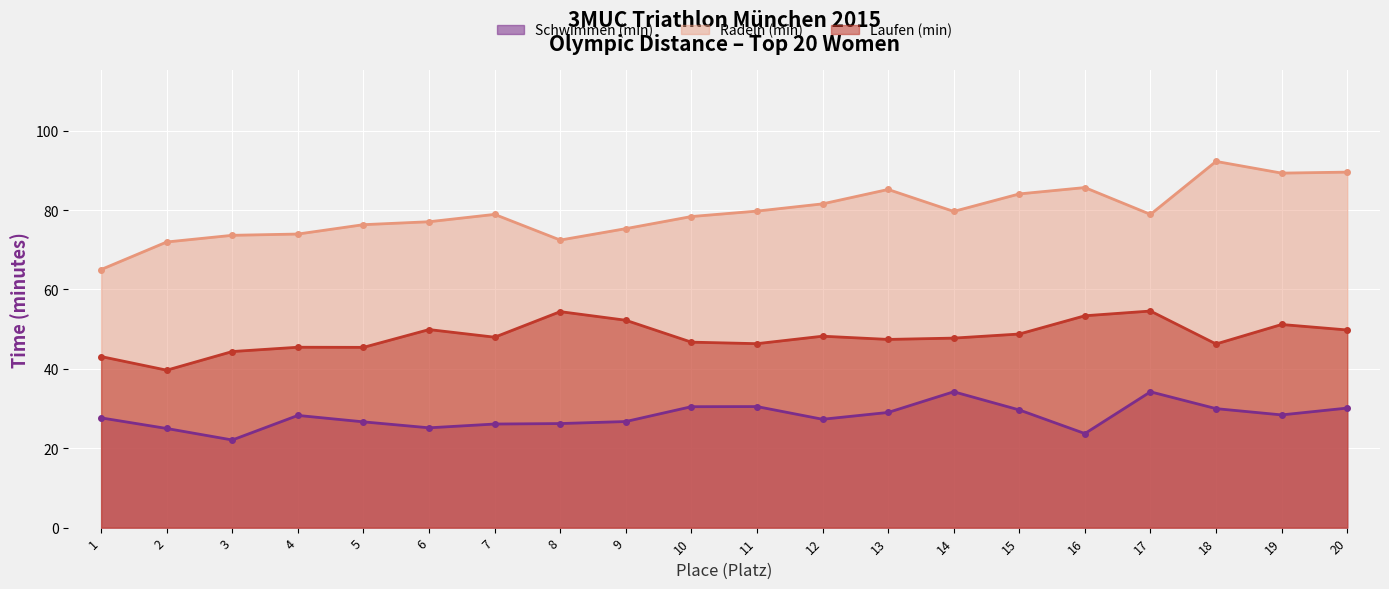

Where is the first local minimum for Radeln (min)?

8